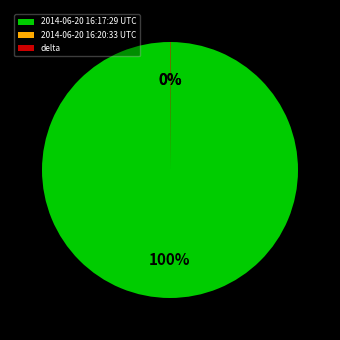

What is the largest slice in the pie chart?

2014-06-20 16:17:29 UTC